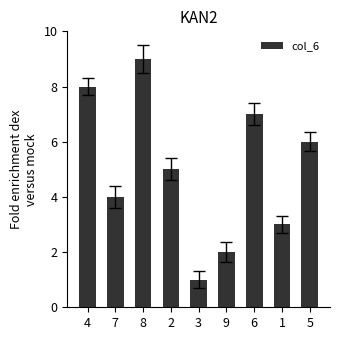

How many categories are shown in the chart?

9